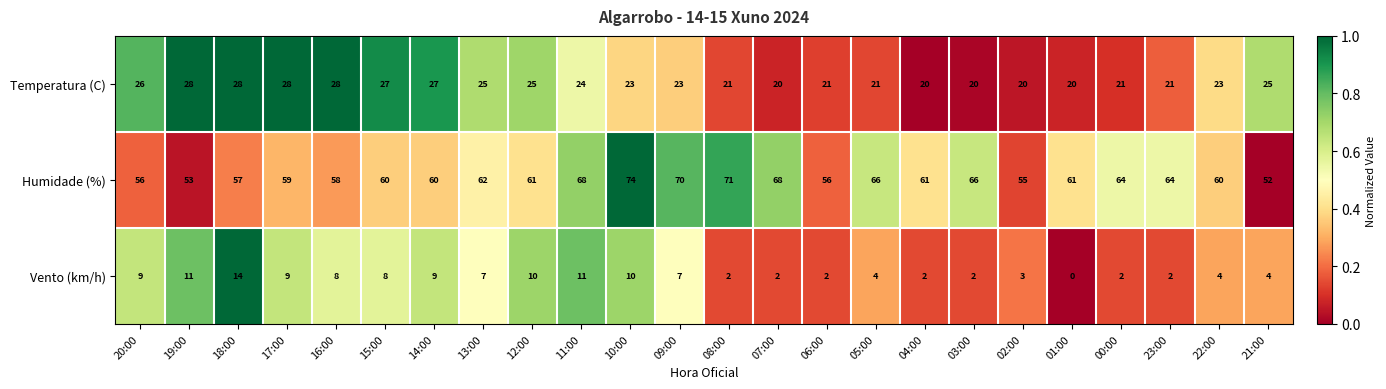

At which category is the sum across all series the highest?

10:00